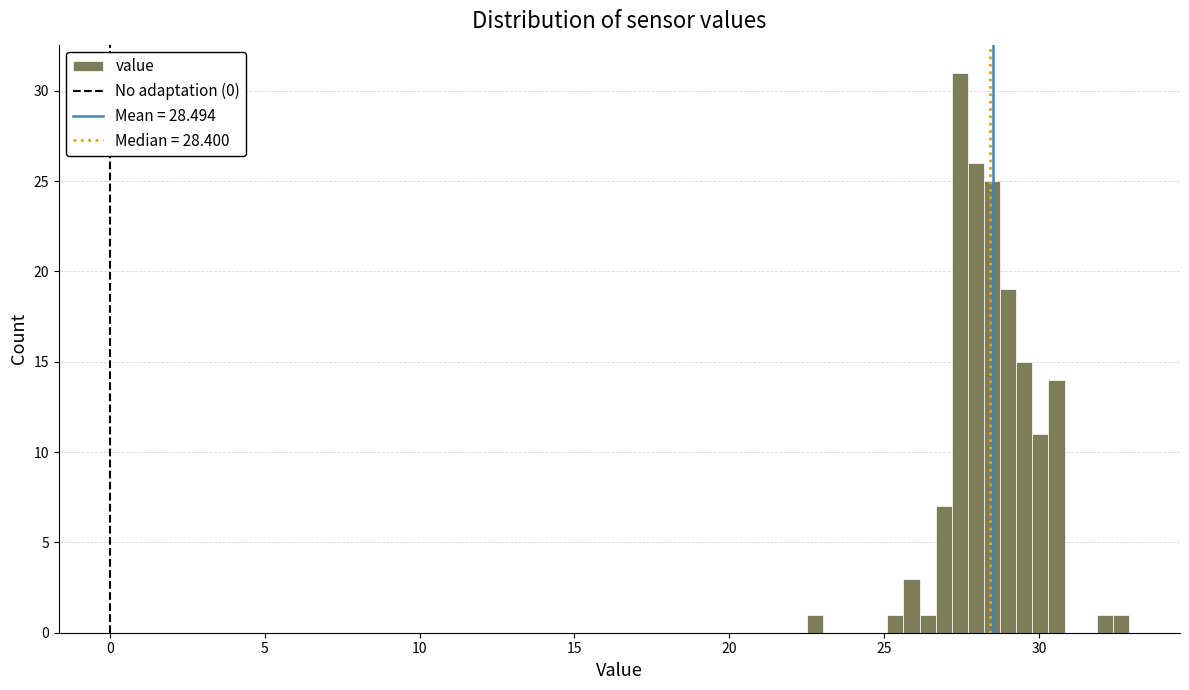

Around what value on the x-axis is the tallest bar? Give the approximate position of its centre, as read against the axis.

27.5